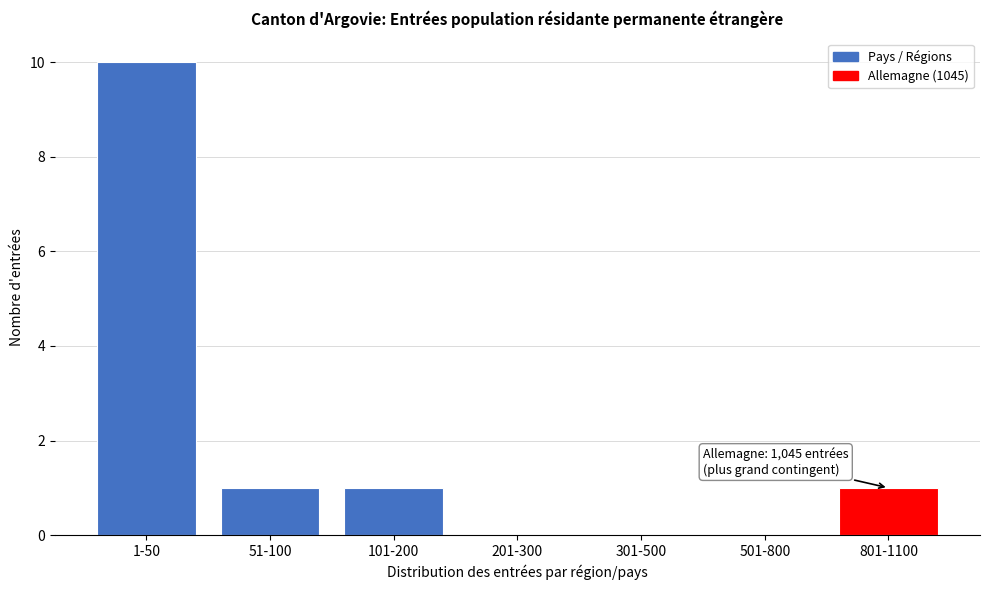

Reading right to left, list all the values displayed in this chart.

801-1100=1	501-800=0	301-500=0	201-300=0	101-200=1	51-100=1	1-50=10